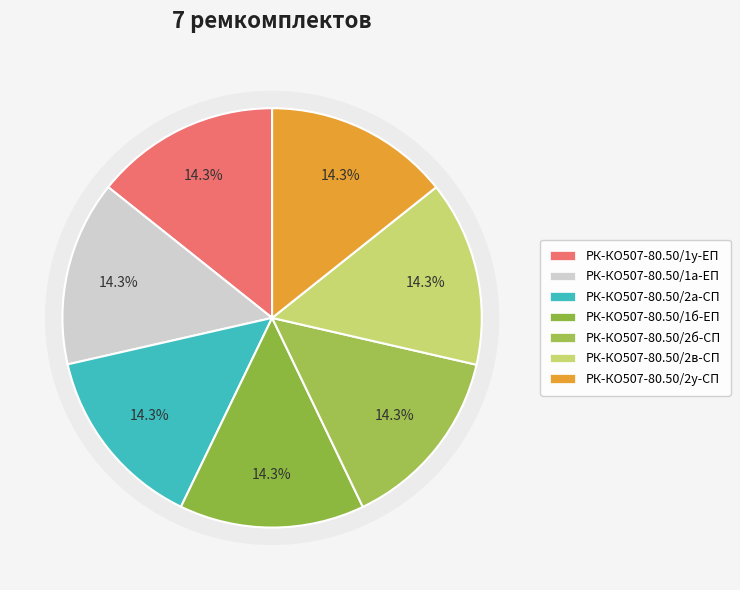

Count the number of slices in the pie.

7